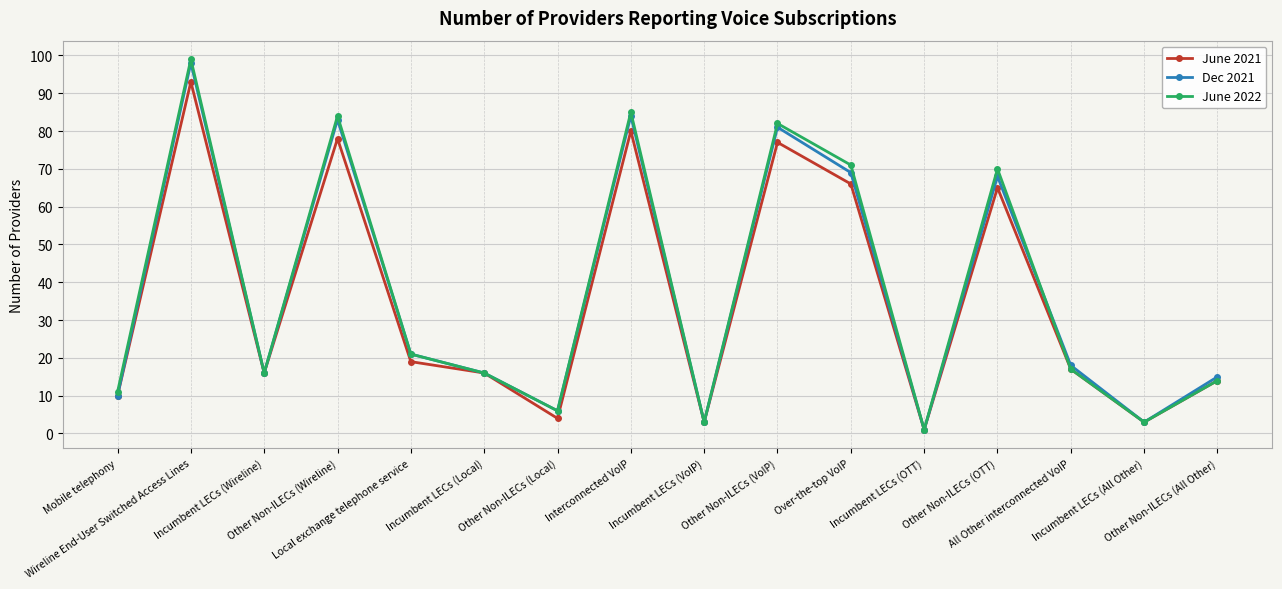

Does the chart display data point markers on the line(s)?

Yes